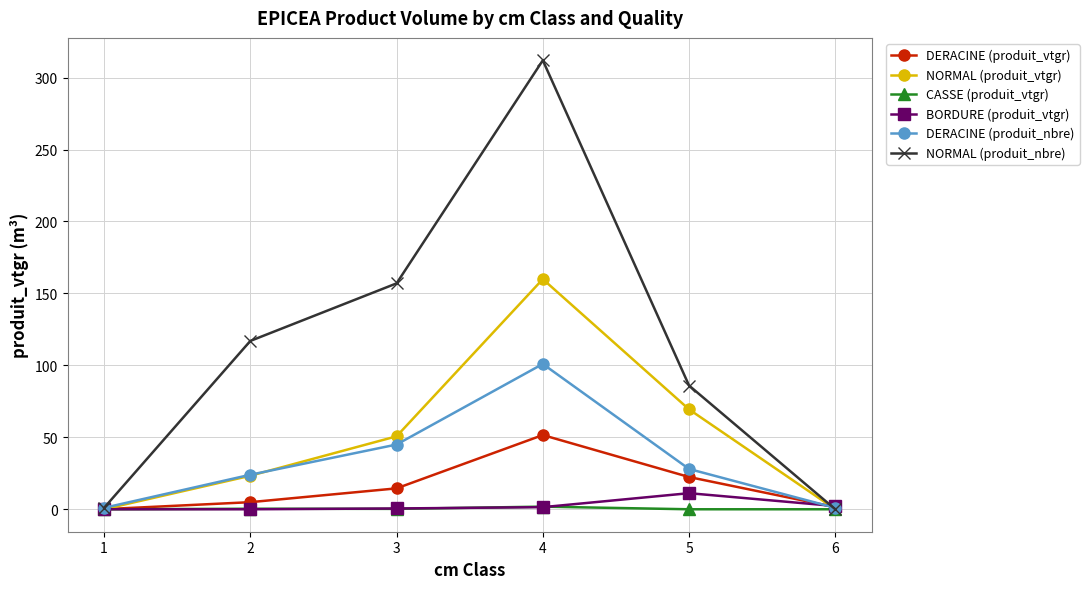

Which series has the widest spread of values?

NORMAL (produit_nbre)